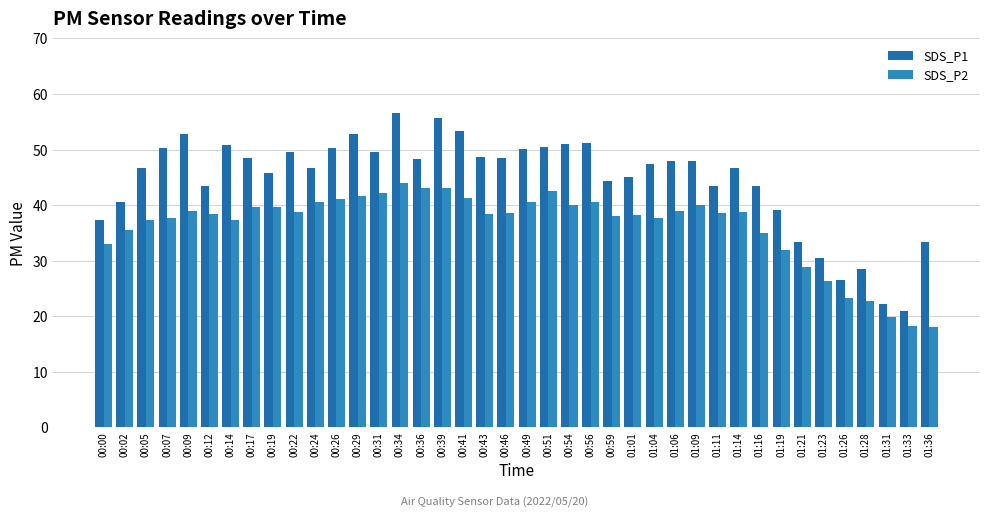

What position from the left is 00:22?

10